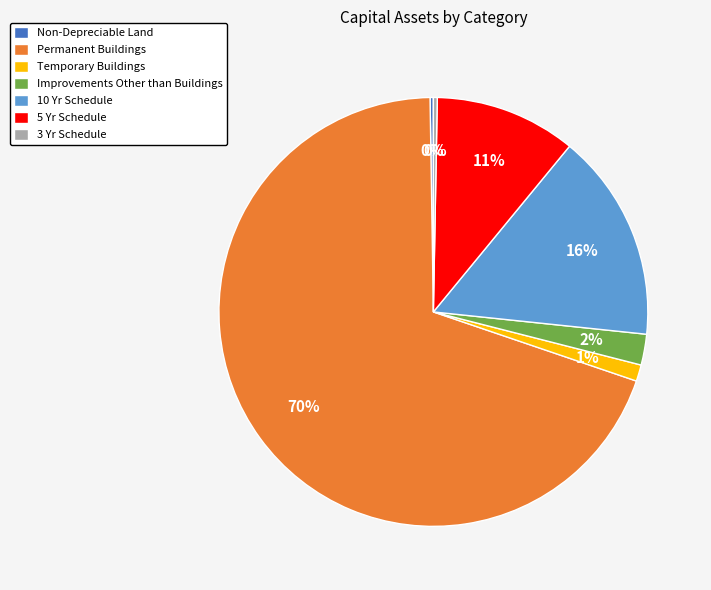

True or false: 10 Yr Schedule accounts for 16% of the total.

True